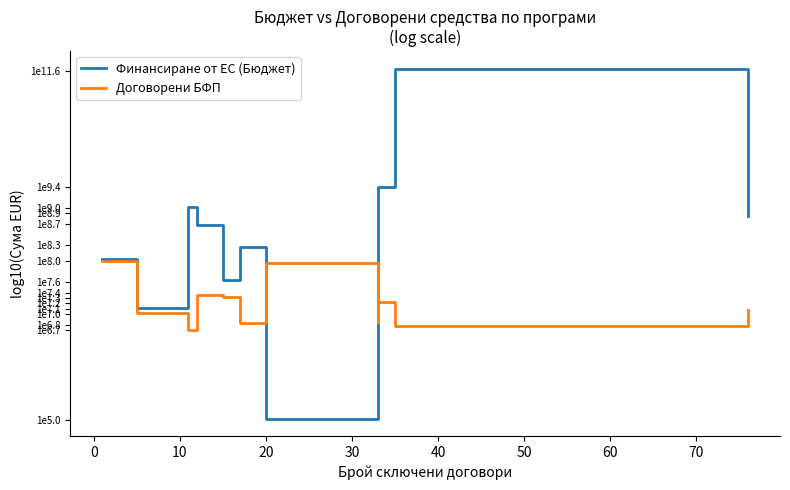

In Финансиране от ЕС (Бюджет), how many points are higher than both neighbors (excluding endpoints)?

3